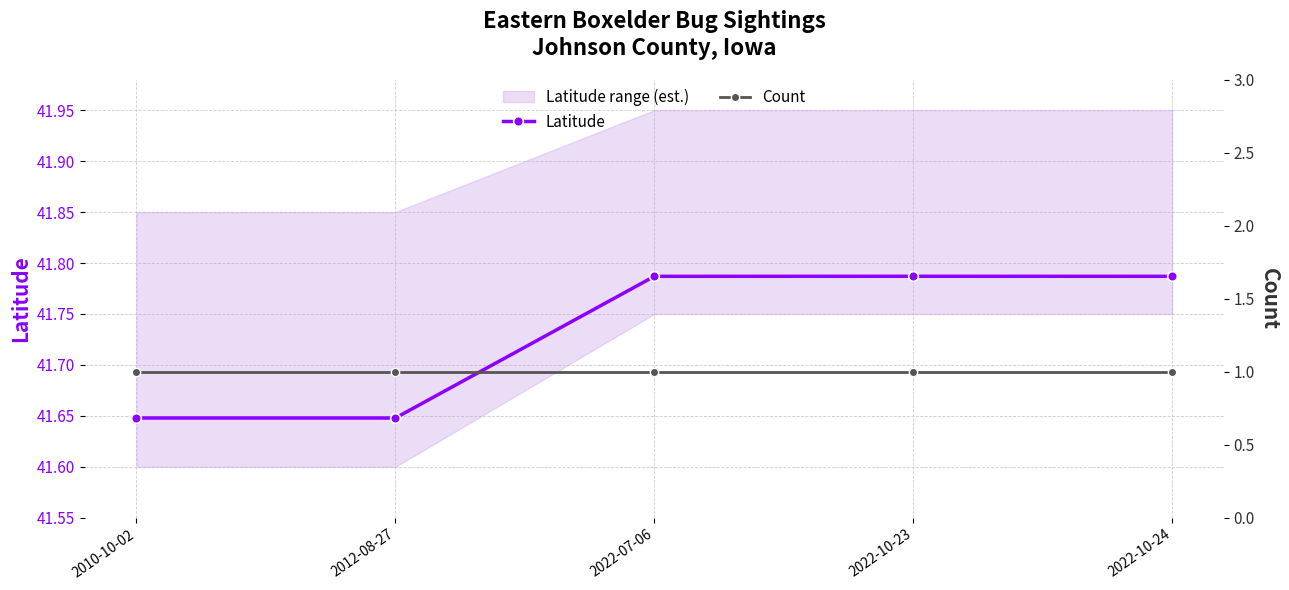

Read the Latitude value at 2022-07-06.

41.8